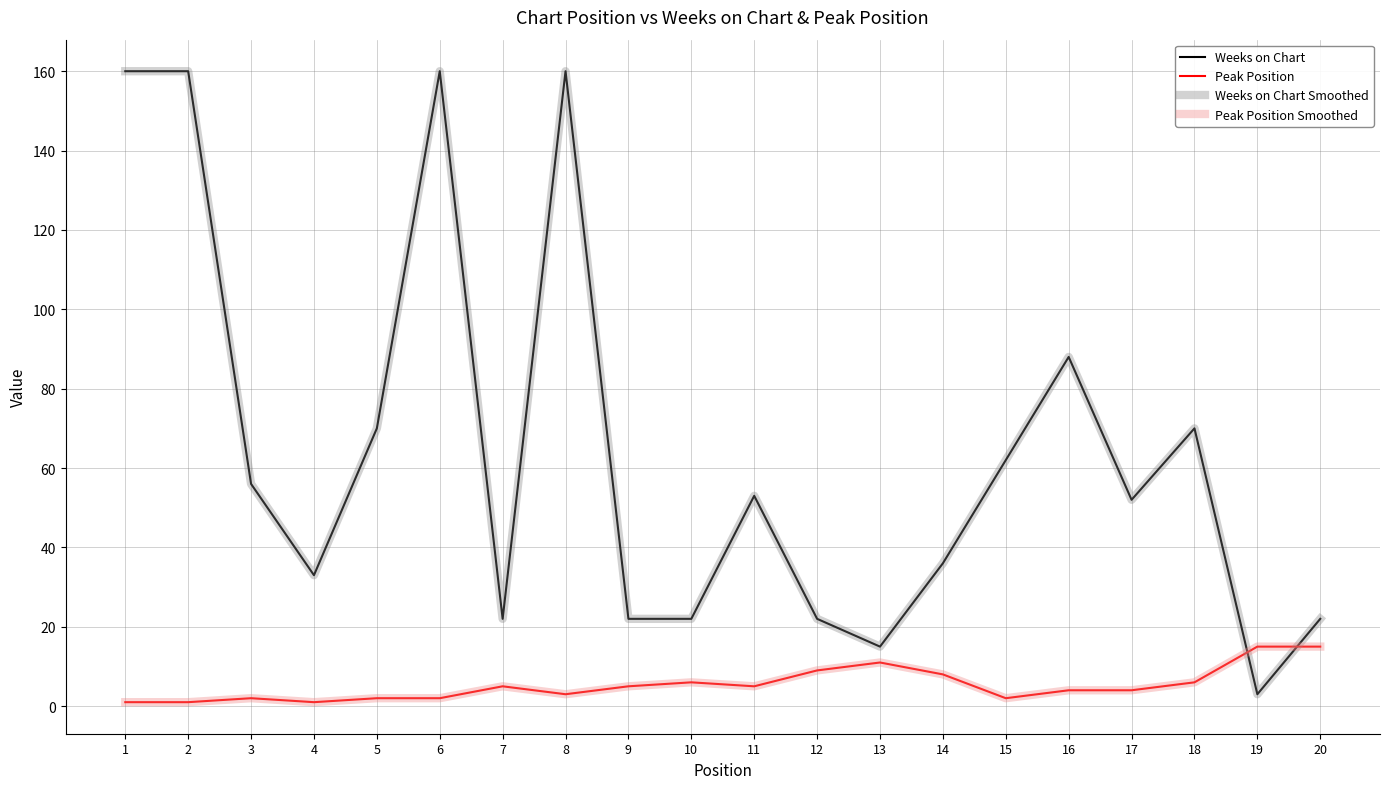

How many interior local peaks does the Weeks on Chart series have?

5